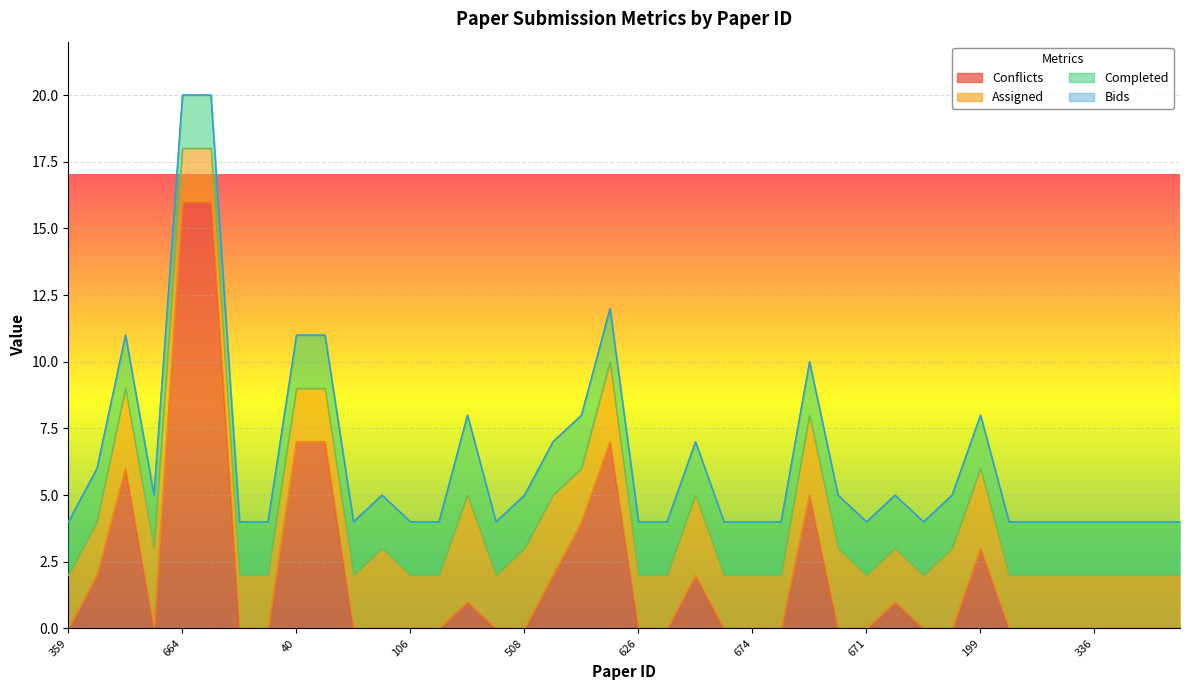

What is the total value across all series at 199?

8